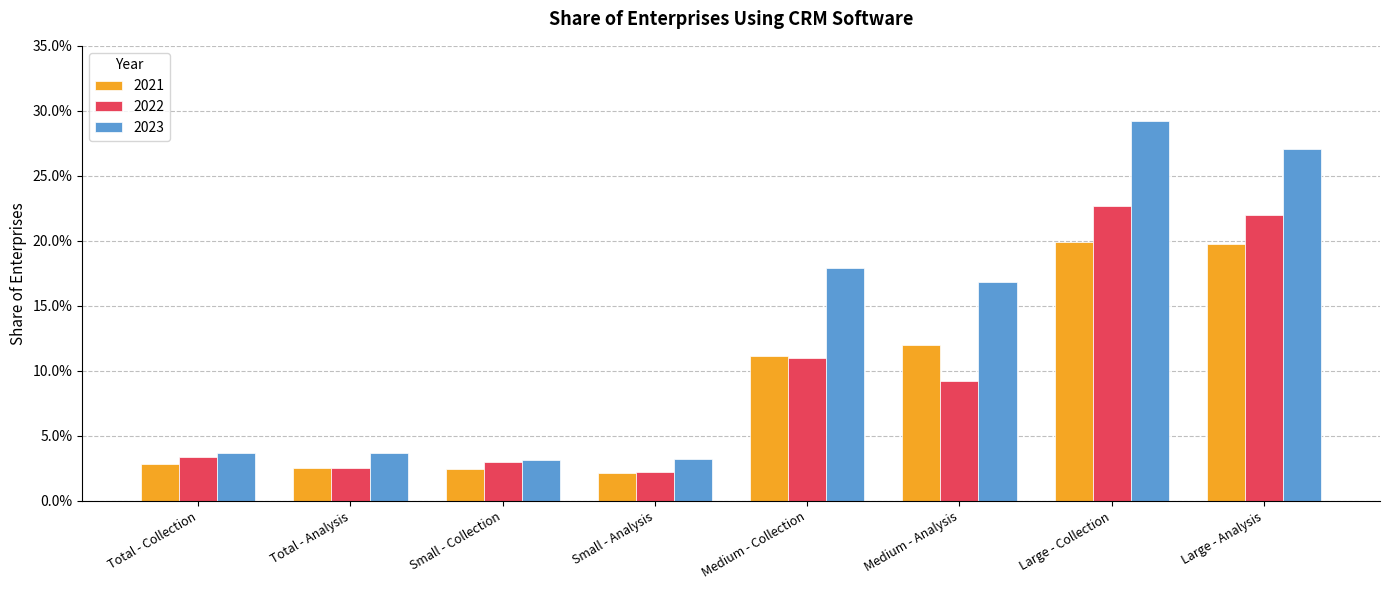

Which label corresponds to the smallest value in the chart?

Small - Analysis